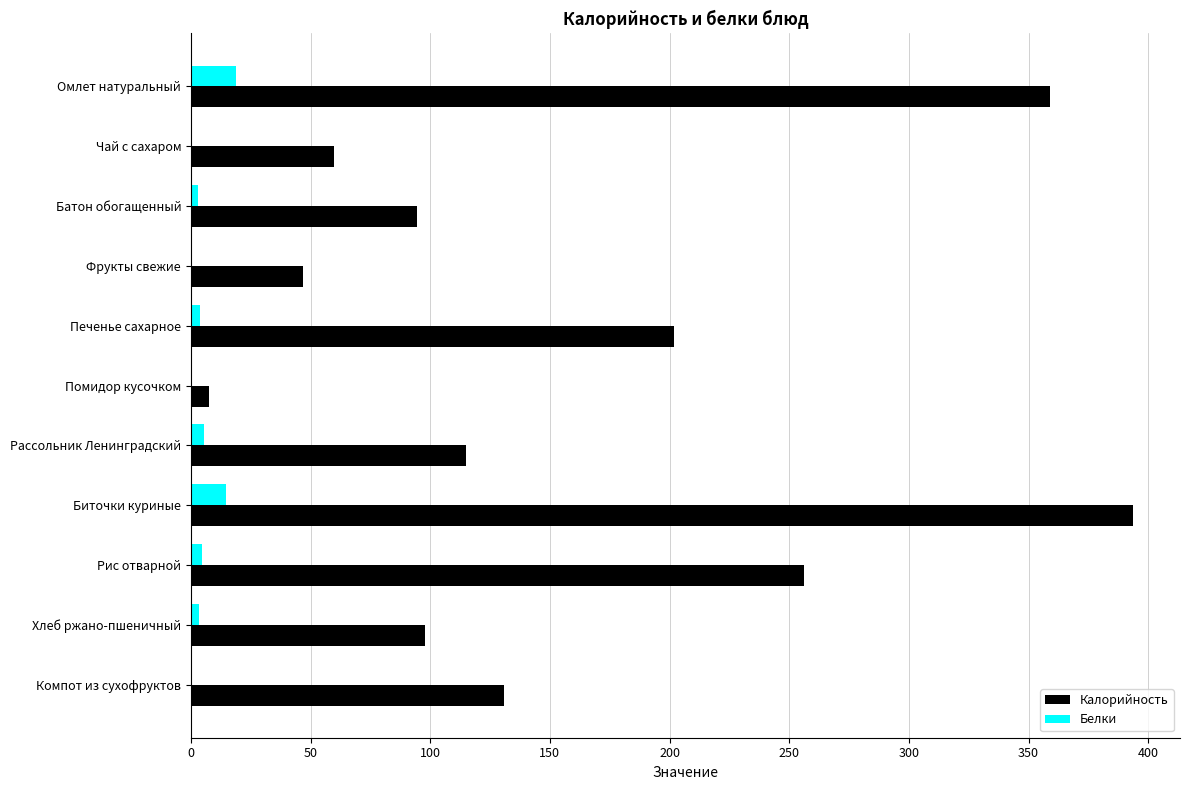

What is the highest value of the Калорийность series?

393.6